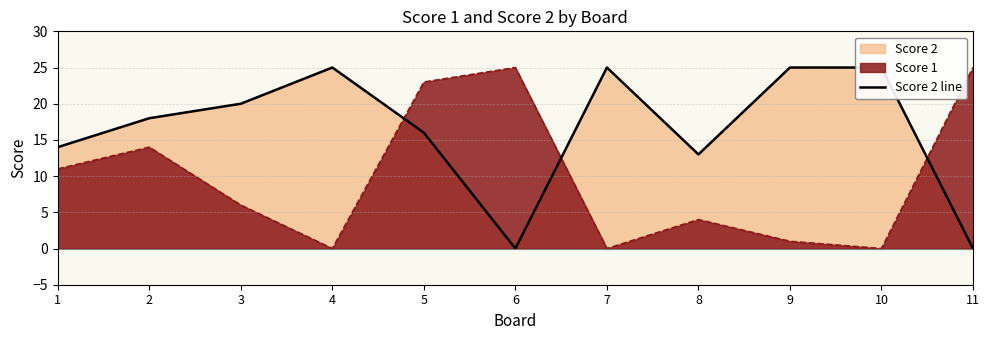

How many points are lower than both their immediate neighbors (excluding endpoints)?

2